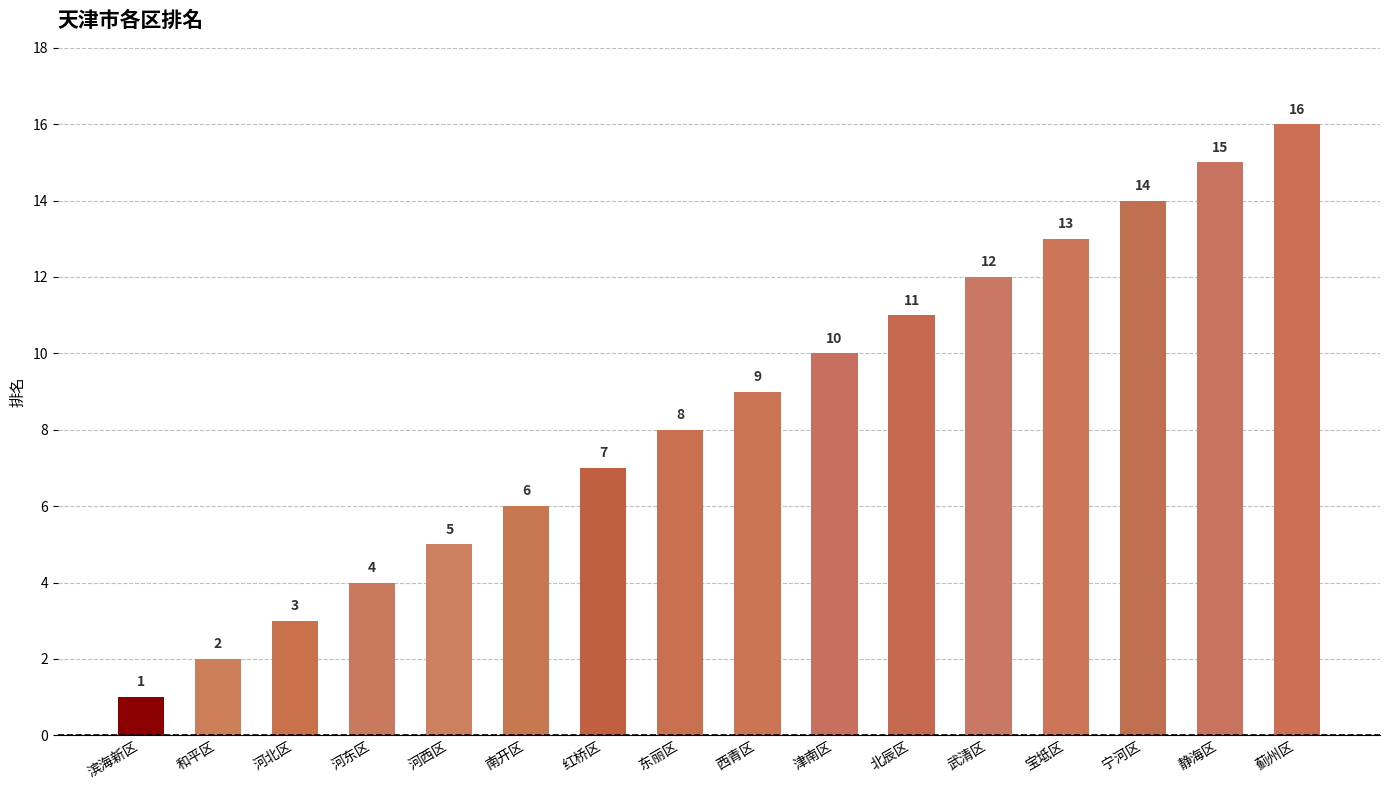

Rank the categories by value from highest to lowest.

蓟州区, 静海区, 宁河区, 宝坻区, 武清区, 北辰区, 津南区, 西青区, 东丽区, 红桥区, 南开区, 河西区, 河东区, 河北区, 和平区, 滨海新区